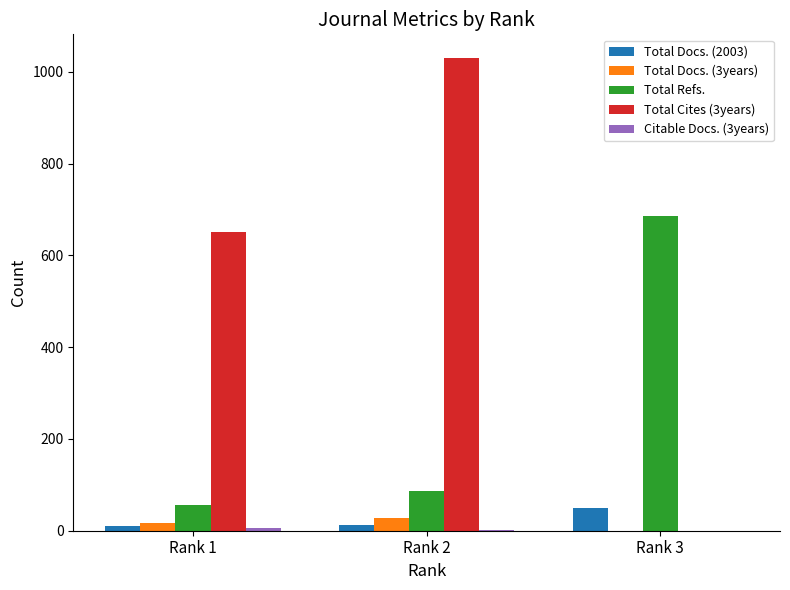

Count the number of data series in this chart.

5